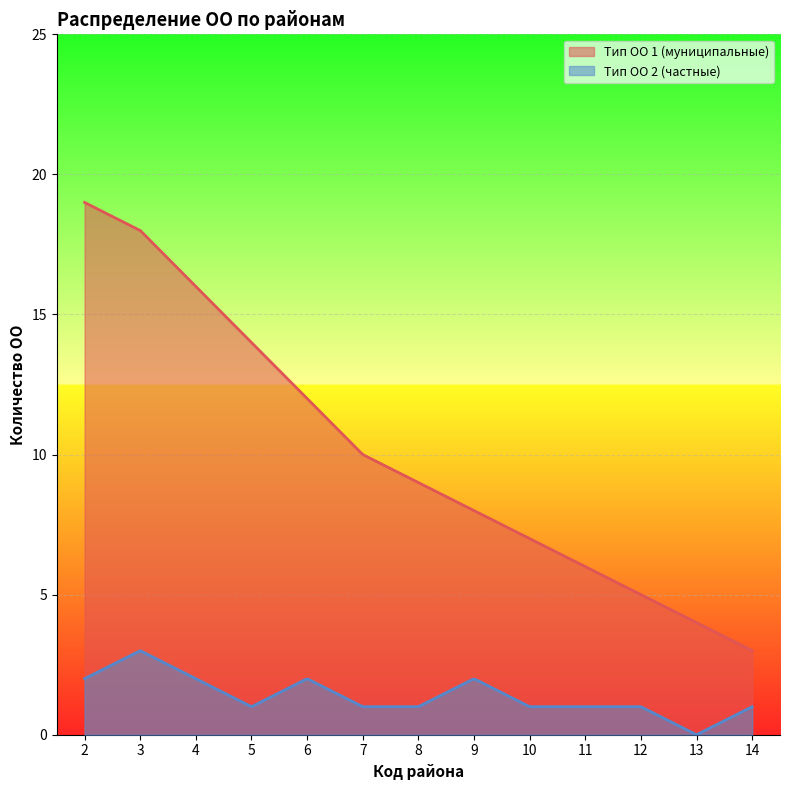

Is it true that Тип ОО 1 (муниципальные) equals 3 at 9?

False